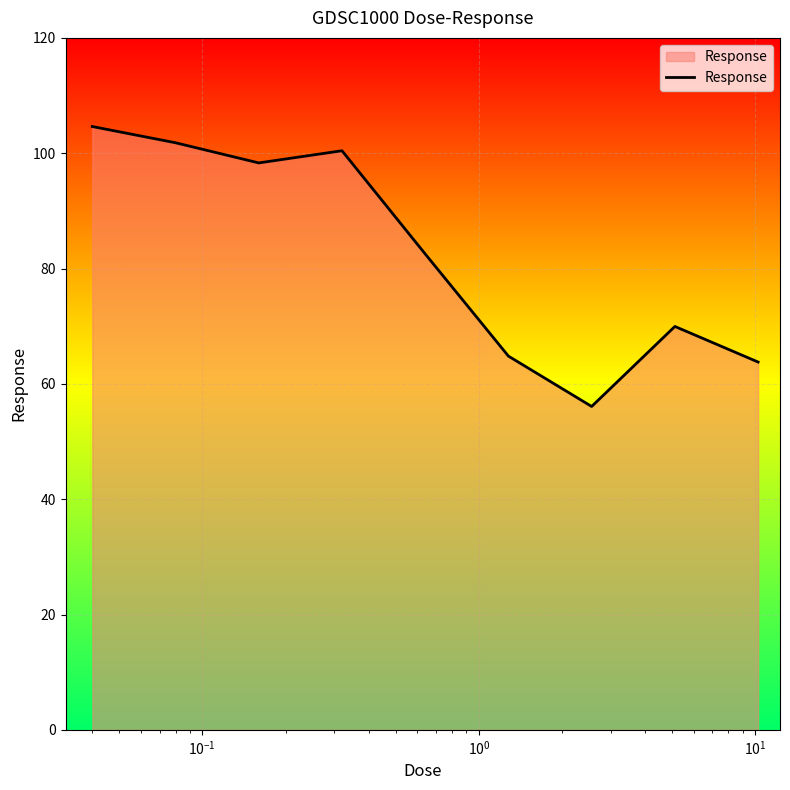

What is the greatest value displayed?

104.6